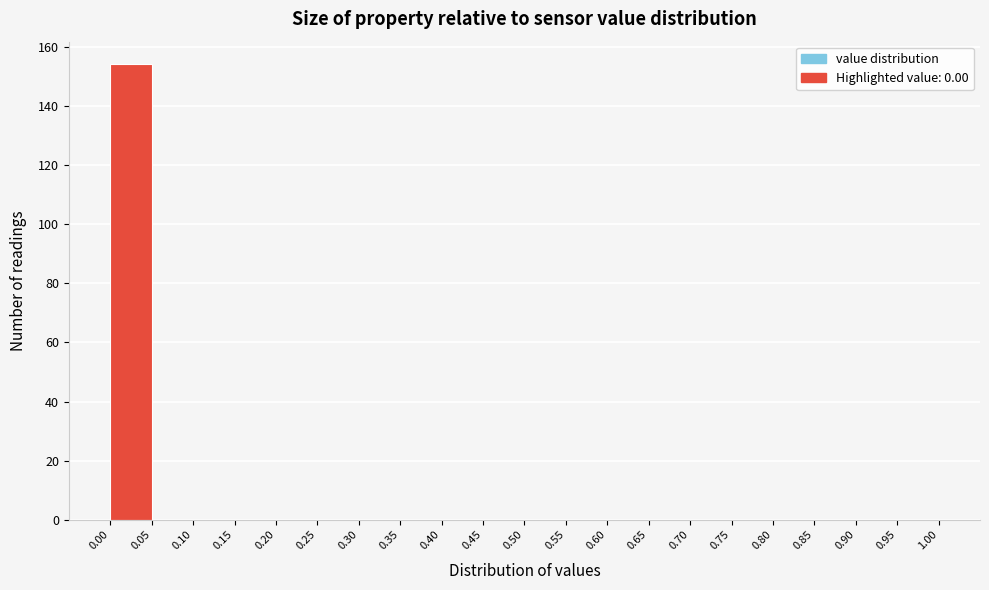

Reading left to right, transcribe this chart: for each bar, give the range it covers on the x-axis and its height. The values are not printed on the chart, so give them approximately, as read against the axis.

0.00 to 0.05: 154
0.05 to 0.10: 0
0.10 to 0.15: 0
0.15 to 0.20: 0
0.20 to 0.25: 0
0.25 to 0.30: 0
0.30 to 0.35: 0
0.35 to 0.40: 0
0.40 to 0.45: 0
0.45 to 0.50: 0
0.50 to 0.55: 0
0.55 to 0.60: 0
0.60 to 0.65: 0
0.65 to 0.70: 0
0.70 to 0.75: 0
0.75 to 0.80: 0
0.80 to 0.85: 0
0.85 to 0.90: 0
0.90 to 0.95: 0
0.95 to 1.00: 0